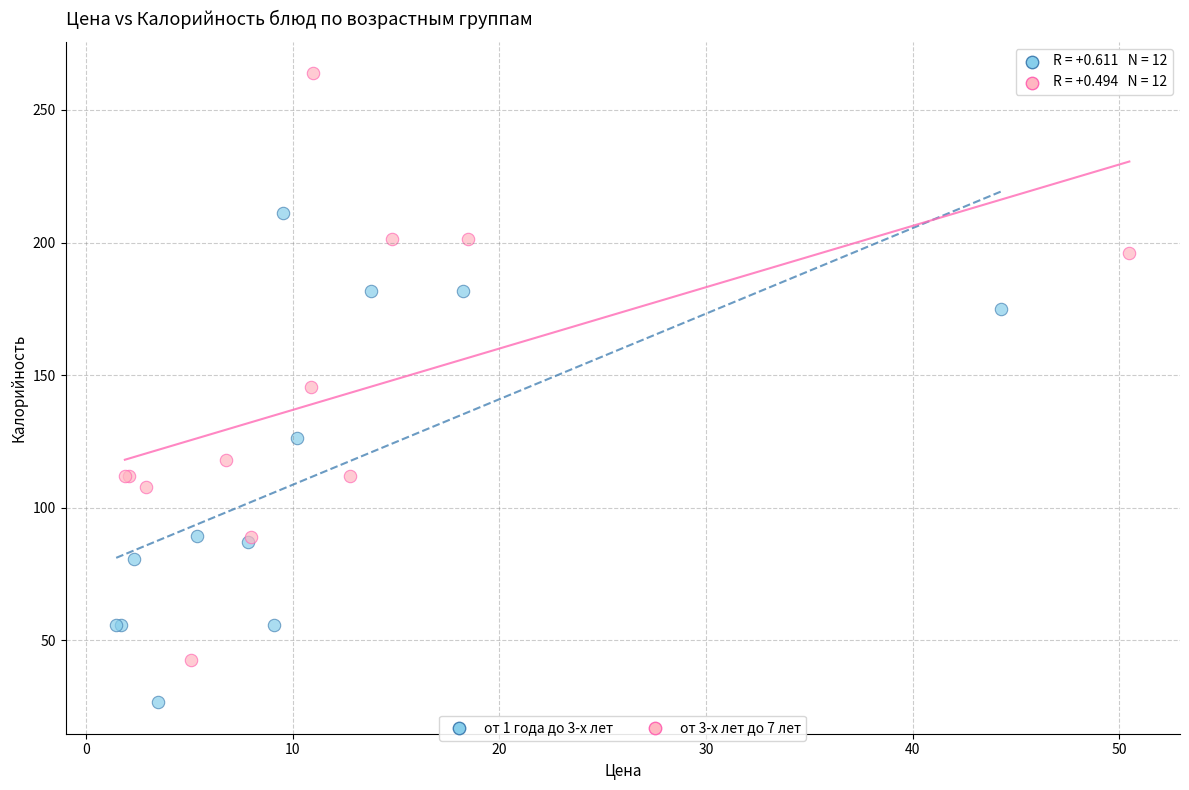

Which series reaches the maximum Y coordinate?

от 3-х лет до 7 лет